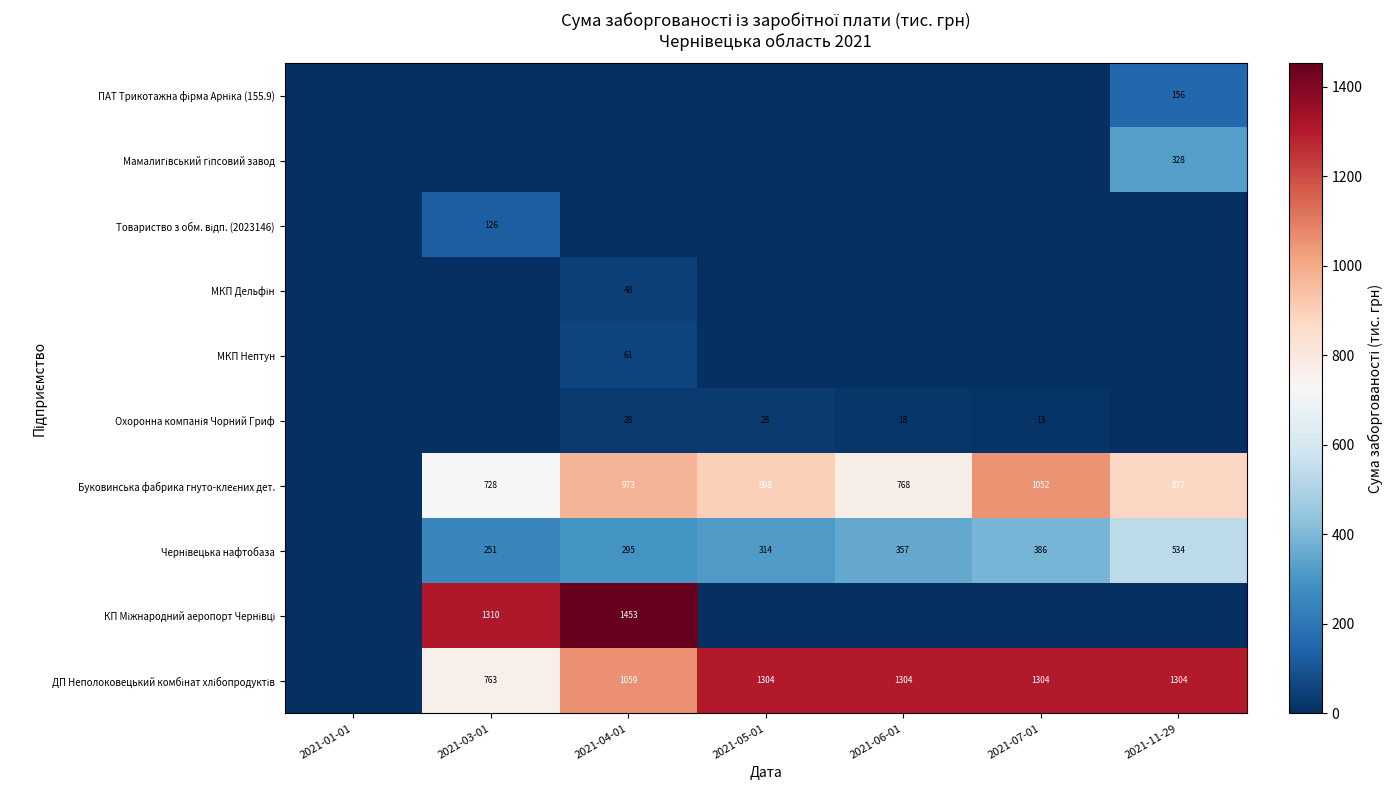

How many values in ДП Неполоковецький комбінат хлібопродуктів are above zero?

6